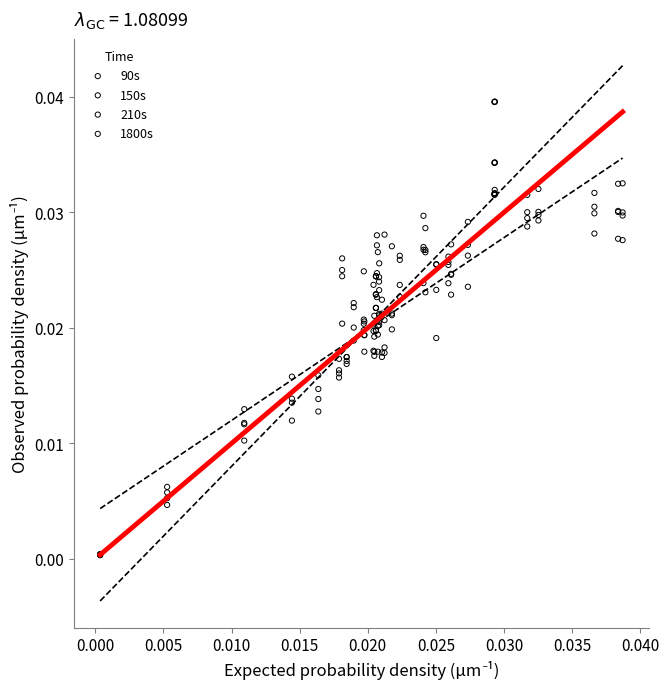

What are all the series names shown in the legend?

90s, 150s, 210s, 1800s